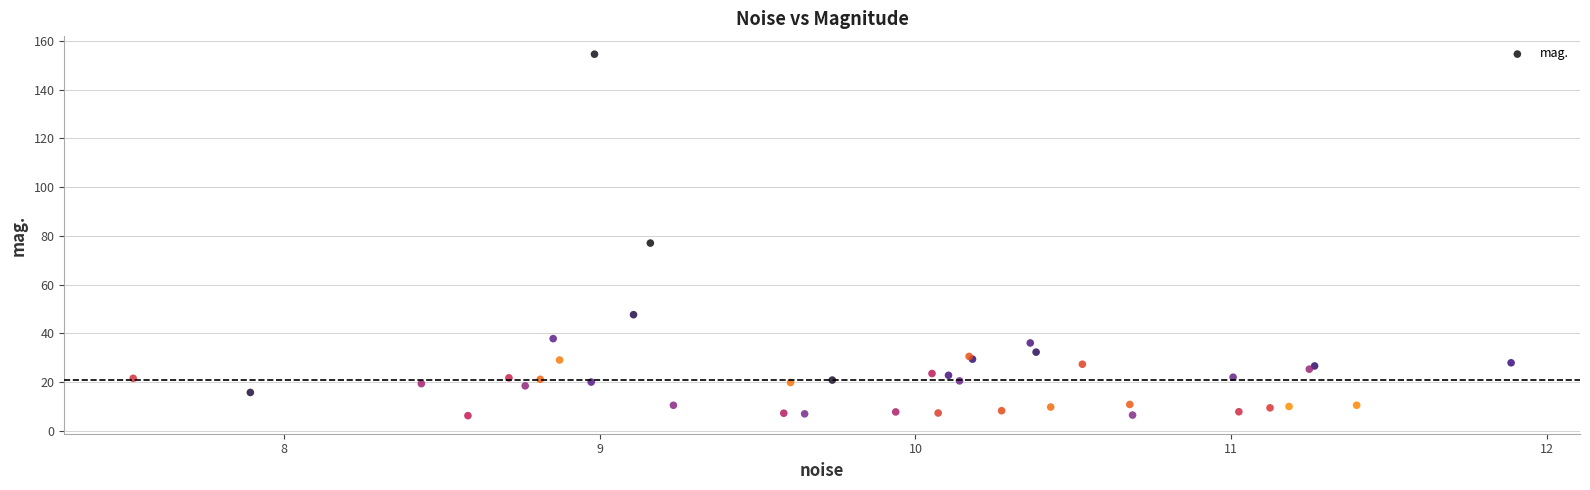

What Y value in the scatter plot is closest to 80?

77.1